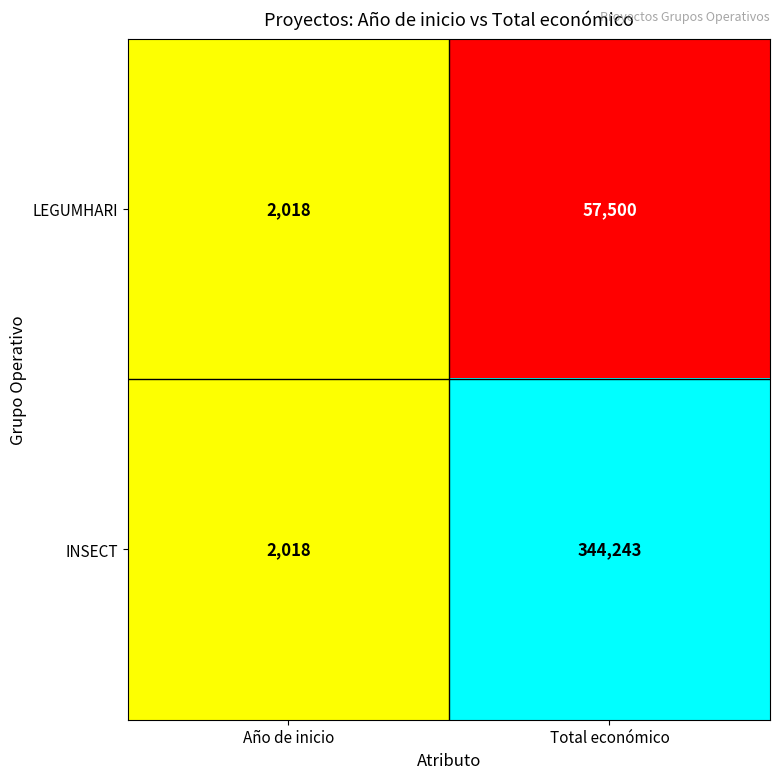

Which series has the widest spread of values?

INSECT